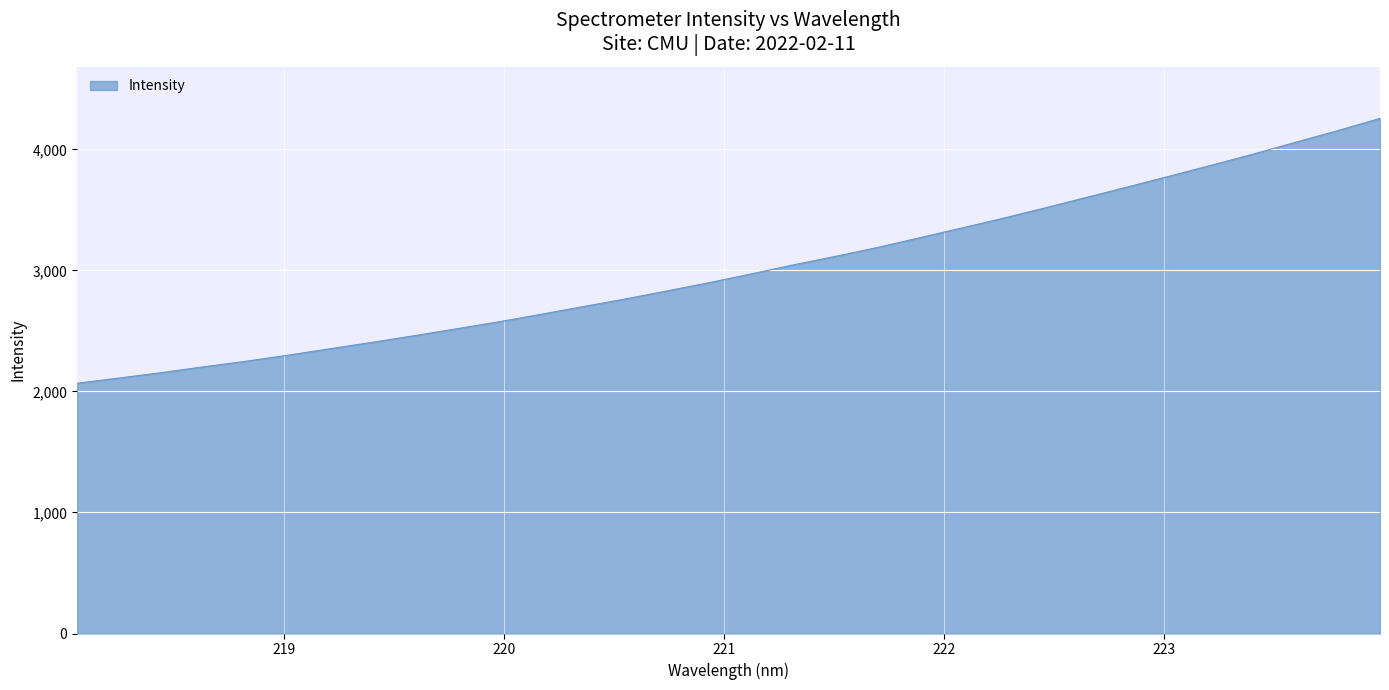

What is the greatest value displayed?

4256.3